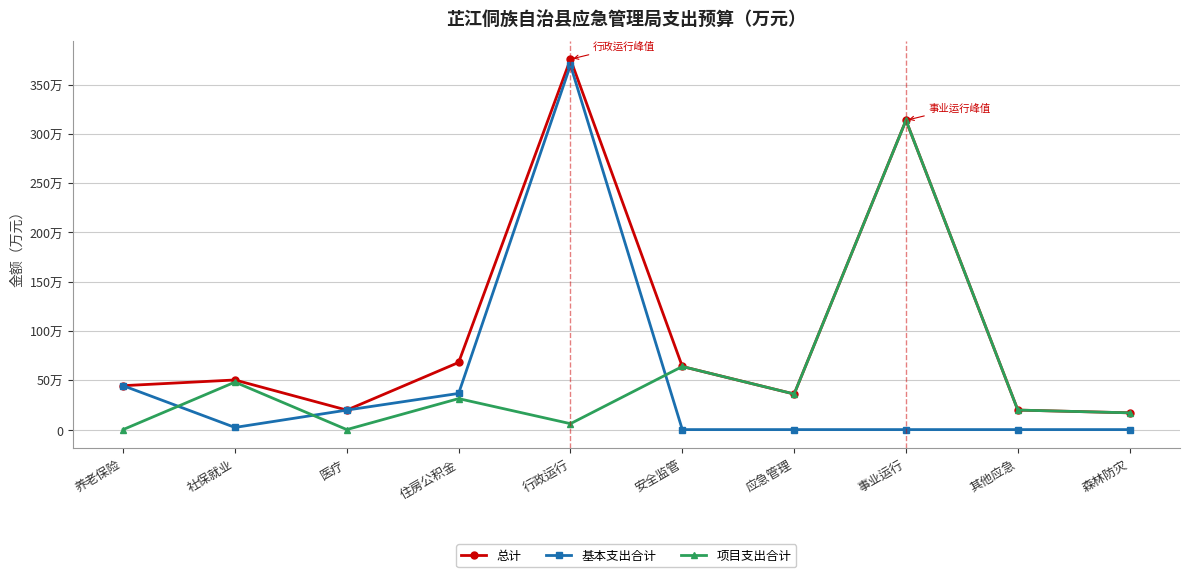

What is the label of the 4th point from the left?

住房公积金